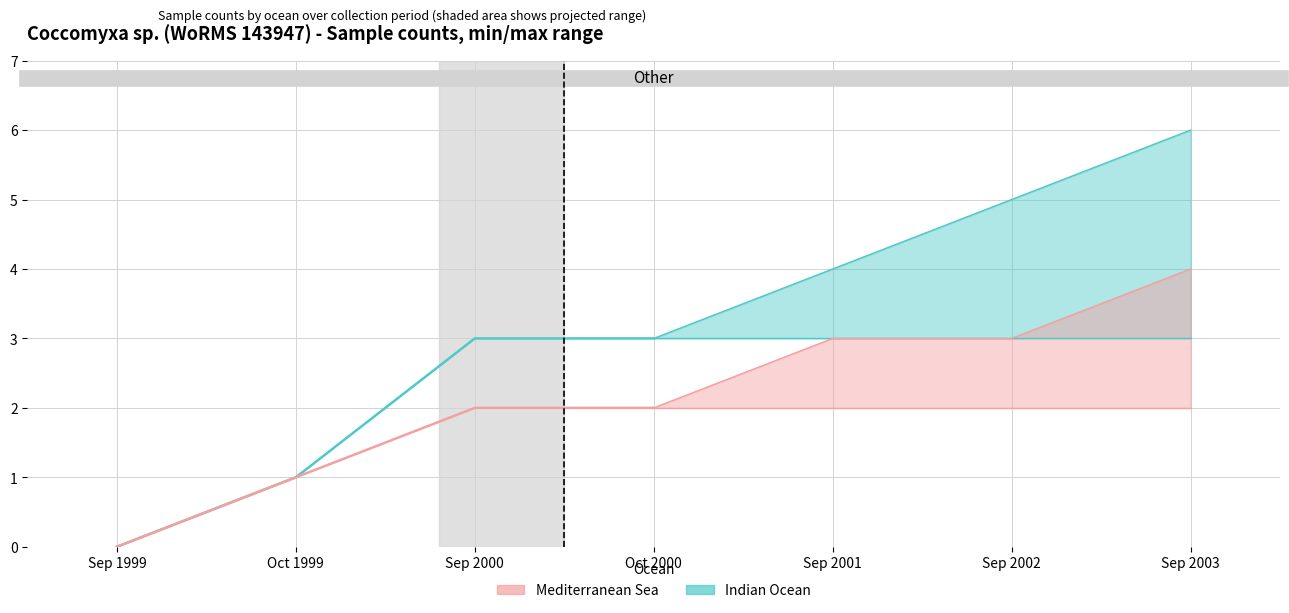

Is it true that Mediterranean Sea equals 2 at Oct 2000?

True